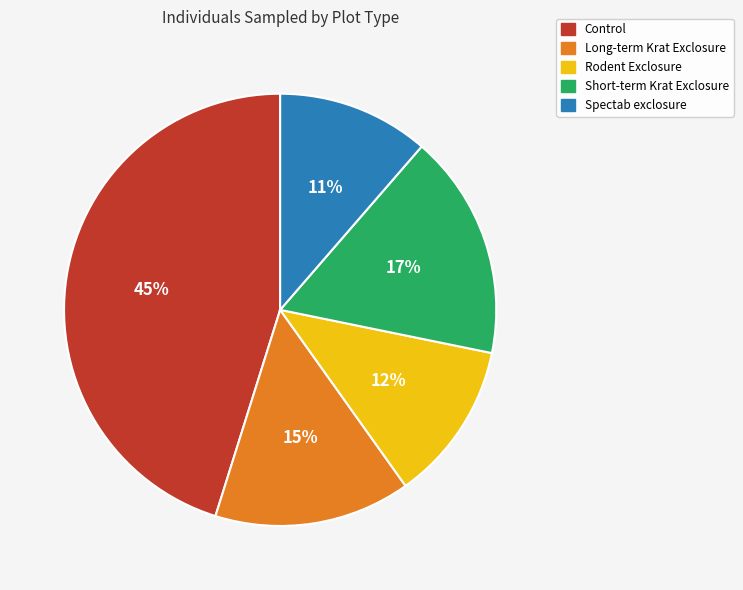

Is it true that Rodent Exclosure is 12% of the pie?

True